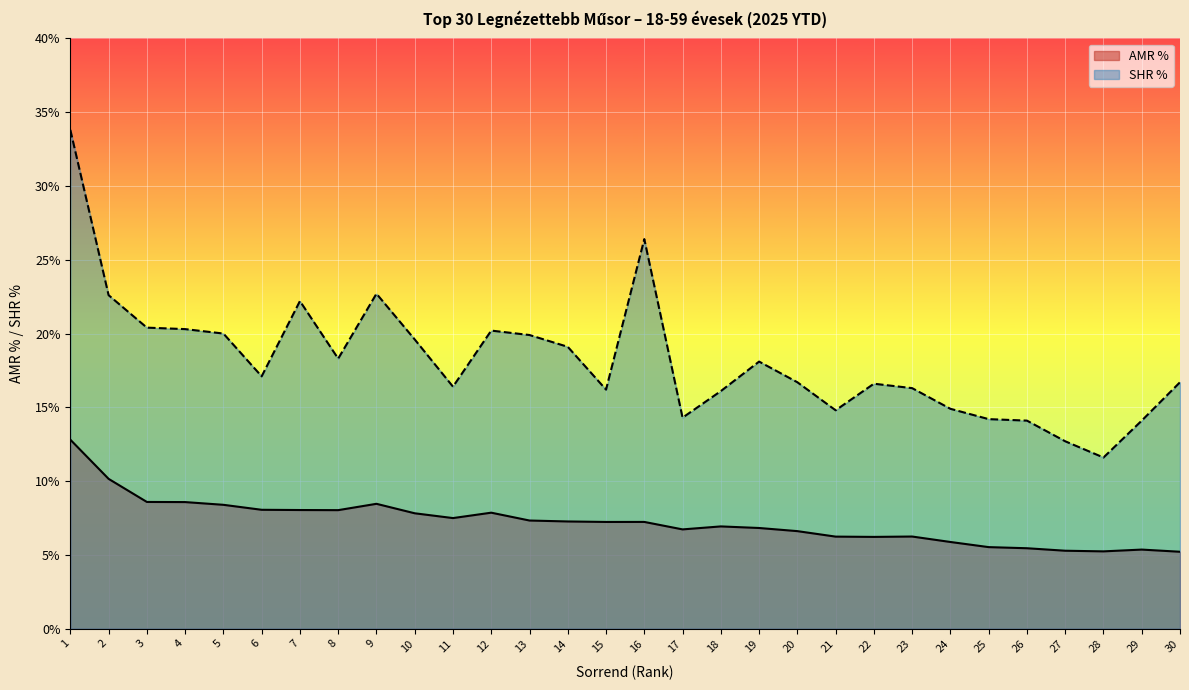

Which series has the largest total across all categories?

SHR %